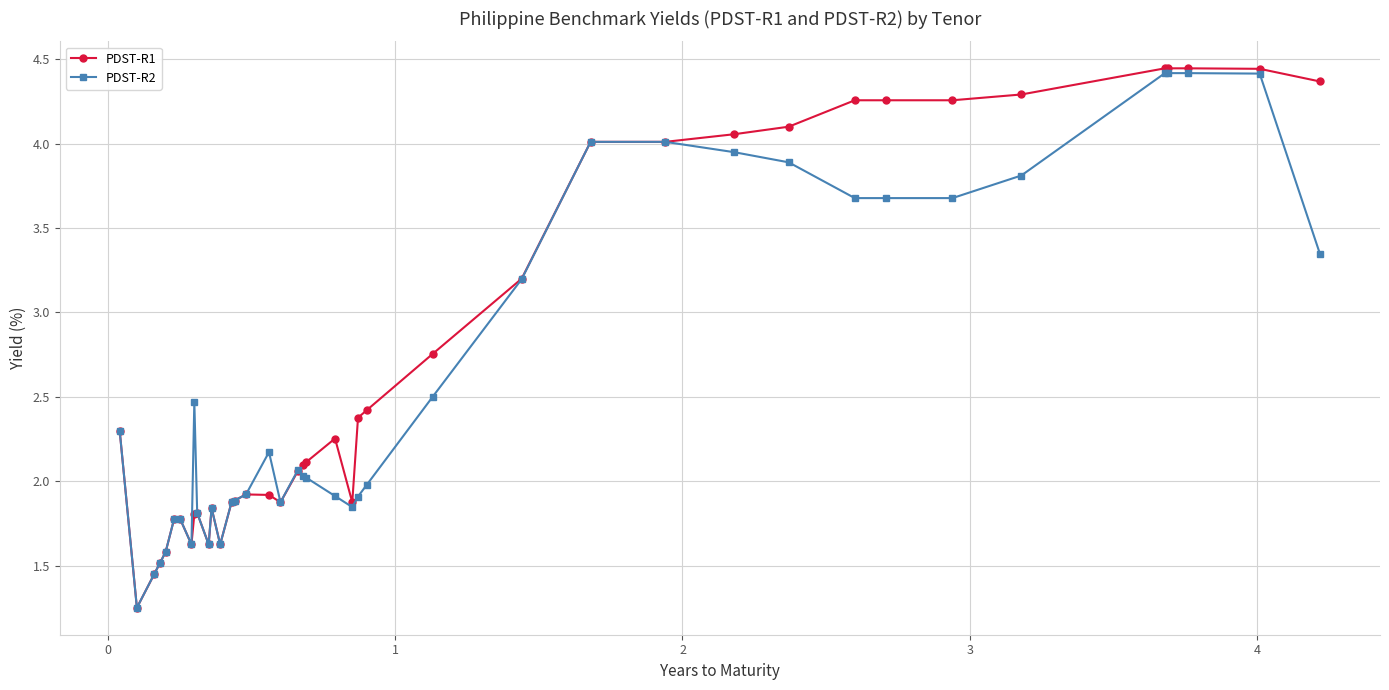

Which series ends up on top after the final intersection of PDST-R1 and PDST-R2?

PDST-R1